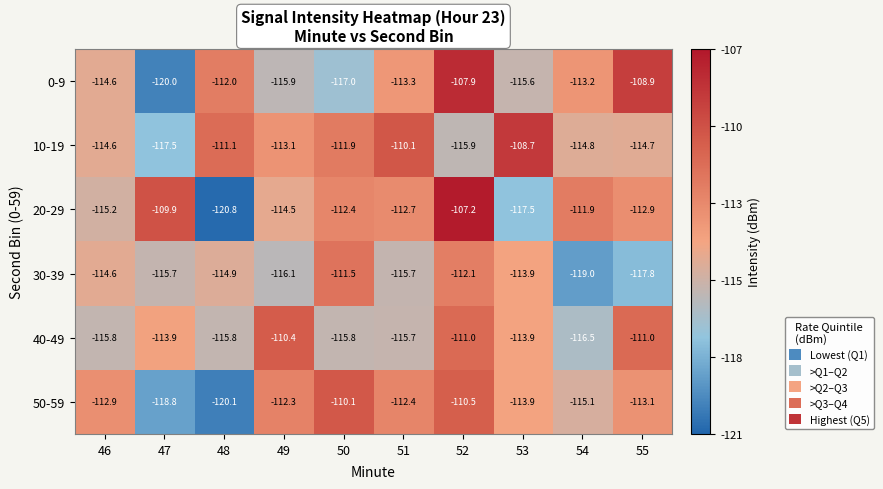

Which series has the widest spread of values?

20-29